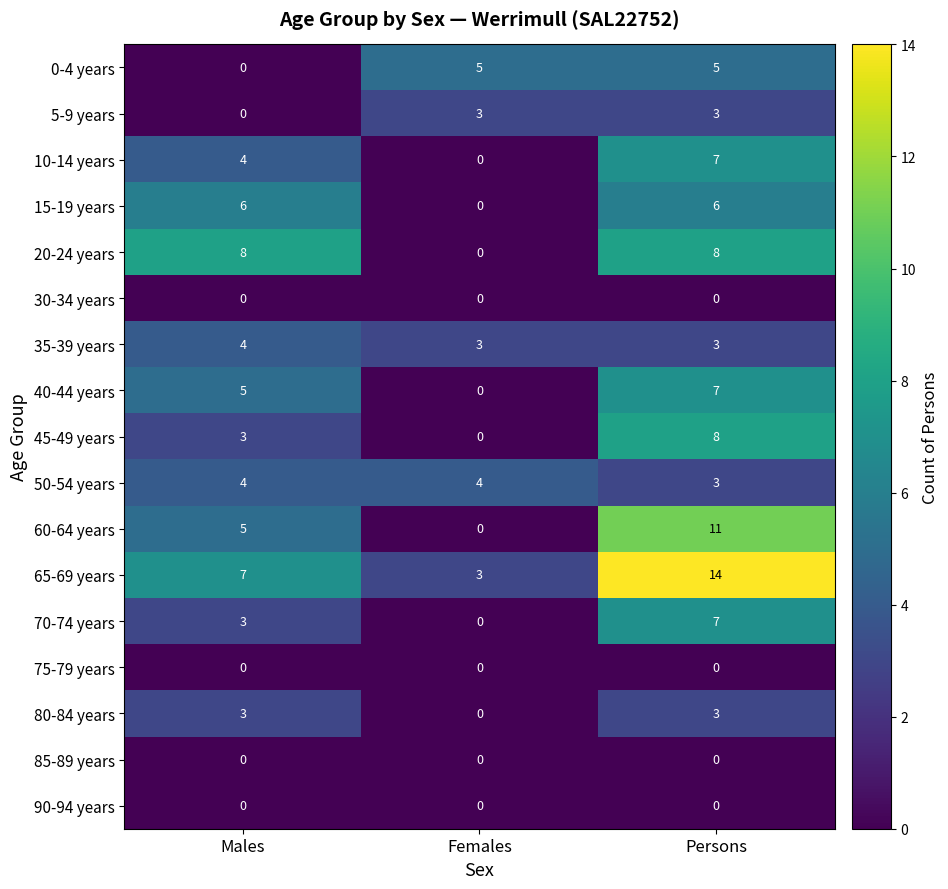

What is the sum of all 20-24 years values?

16